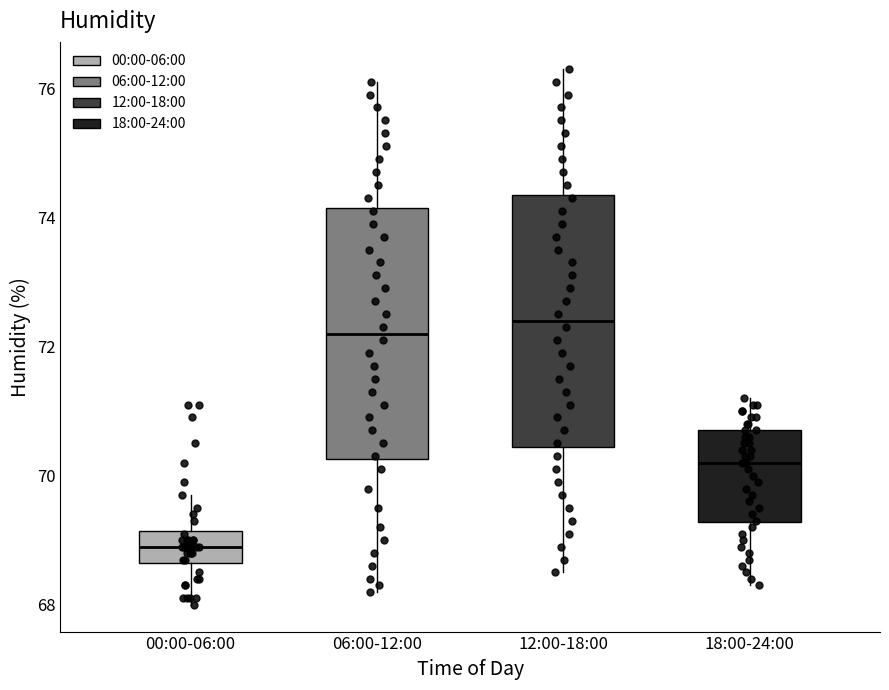

Which box has the highest median line?

12:00-18:00